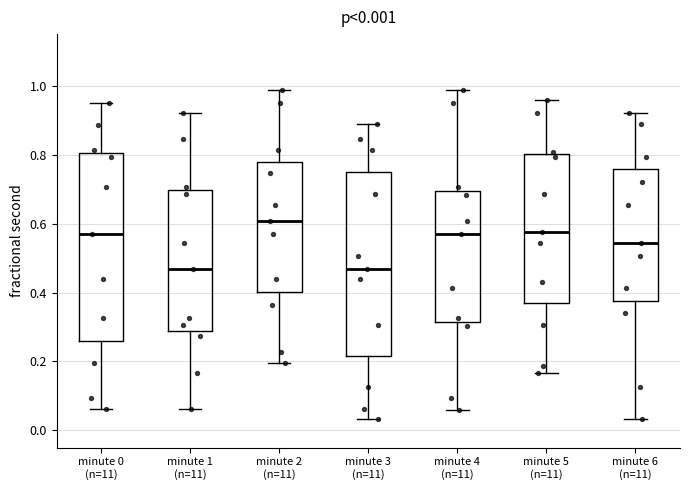

Which box has the highest median line?

minute 2 (n=11)